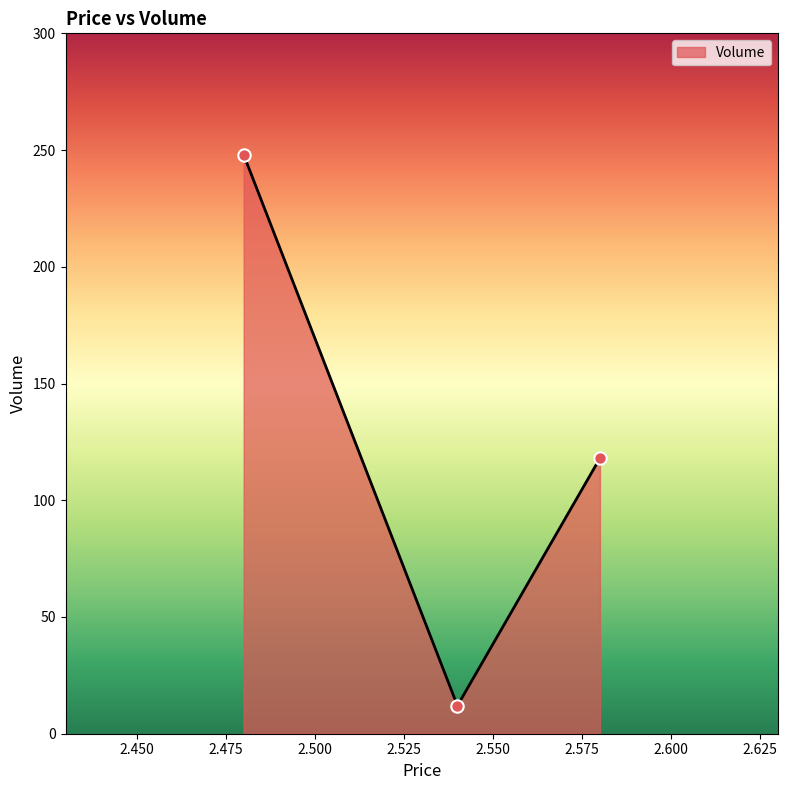

What is the maximum value shown in the chart?

248